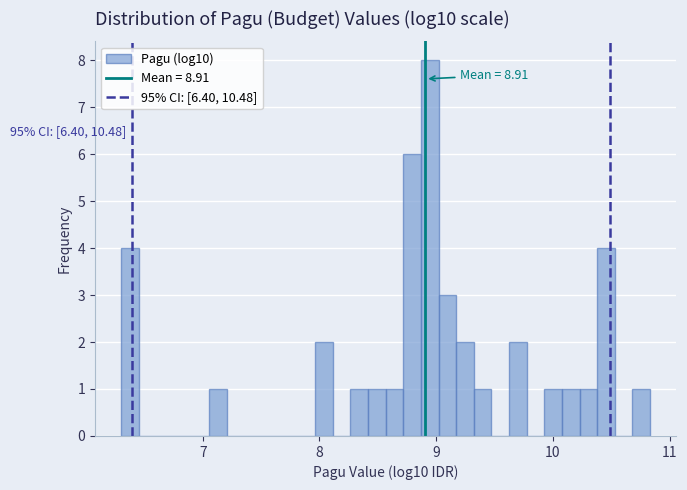

Read against the x-axis, roughly where is the centre of the tallest bar?

8.9